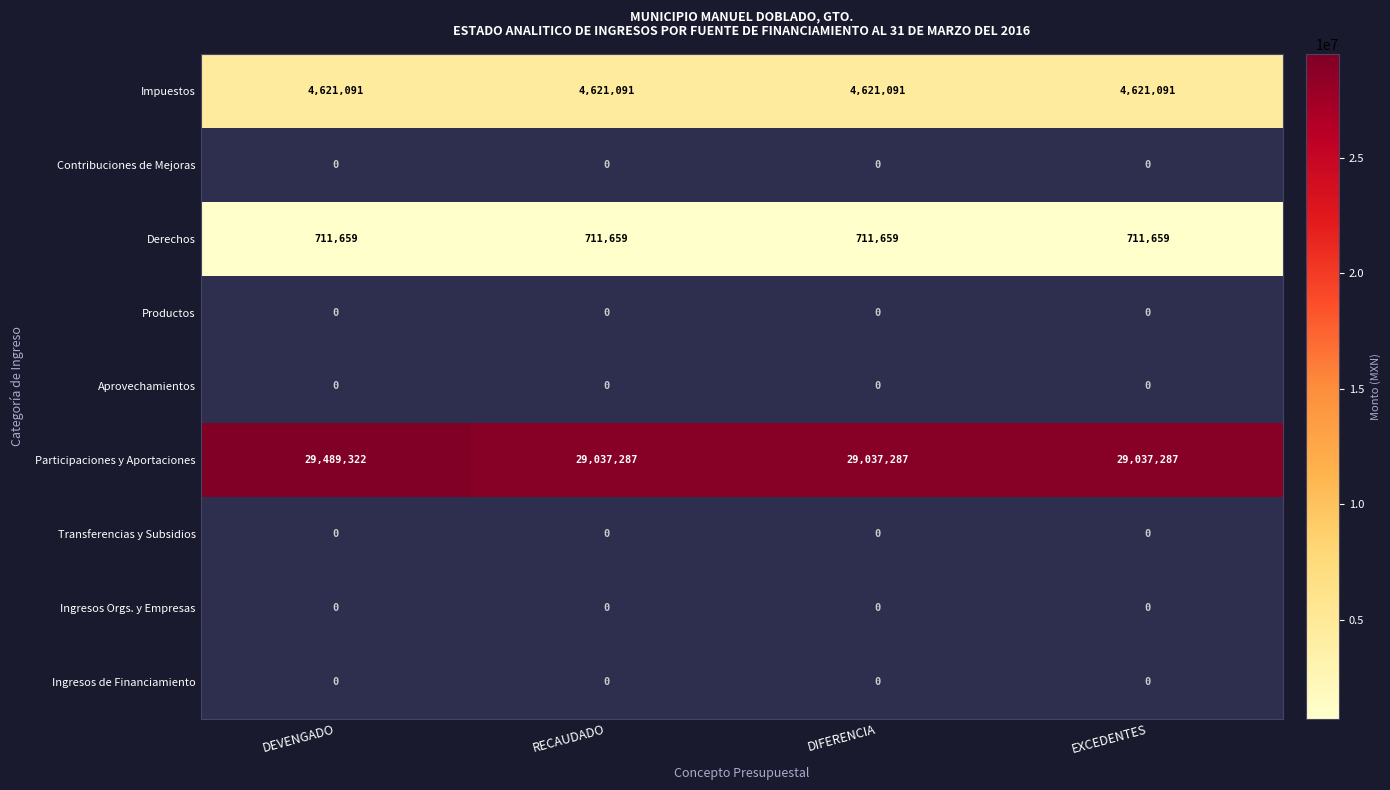

Reading left to right, what are all the values shown in this chart?

Impuestos: 4621090.8	4621090.8	4621090.8	4621090.8
Contribuciones de Mejoras: 0.0	0.0	0.0	0.0
Derechos: 711659.1	711659.1	711659.1	711659.1
Productos: 0.0	0.0	0.0	0.0
Aprovechamientos: 0.0	0.0	0.0	0.0
Participaciones y Aportaciones: 29489322.4	29037287.2	29037287.2	29037287.2
Transferencias y Subsidios: 0.0	0.0	0.0	0.0
Ingresos Orgs. y Empresas: 0.0	0.0	0.0	0.0
Ingresos de Financiamiento: 0.0	0.0	0.0	0.0